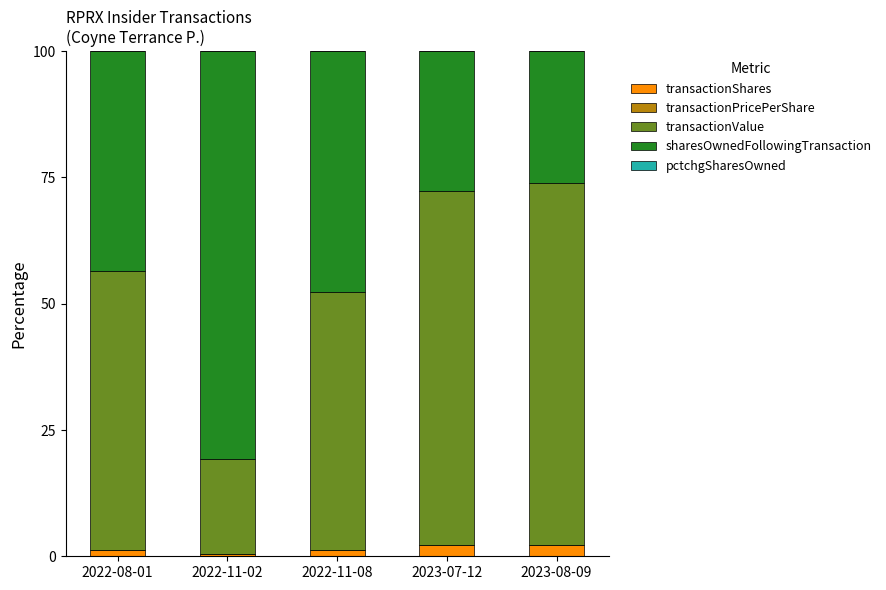

What is the maximum value for transactionShares?

2.3